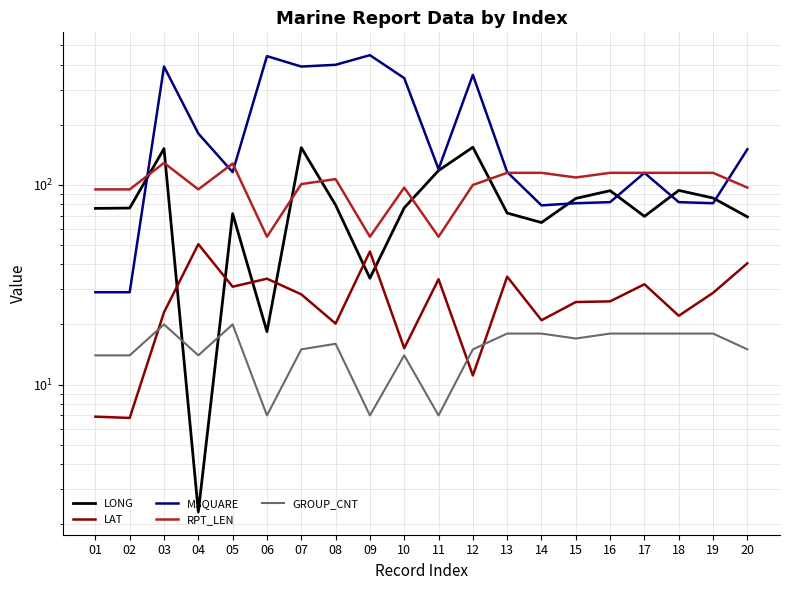

True or false: RPT_LEN and GROUP_CNT cross at least once.

False